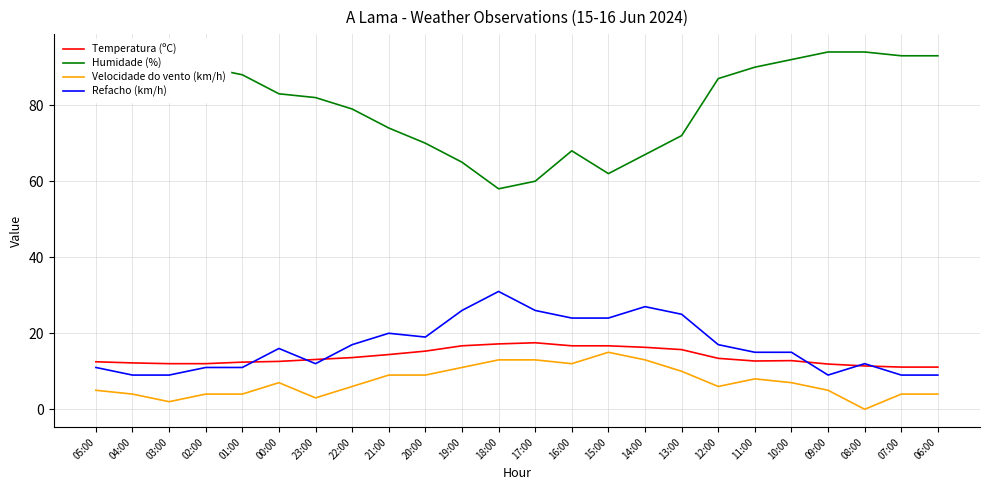

True or false: Temperatura (ºC) and Humidade (%) intersect in this chart.

False